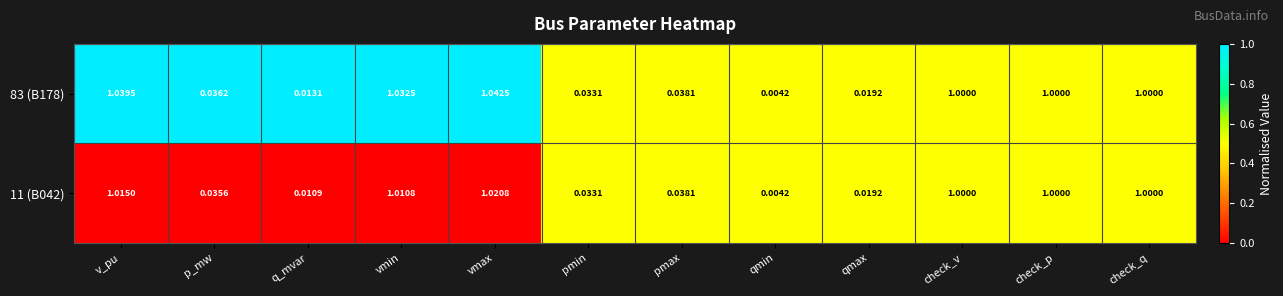

At which category is the sum across all series the highest?

vmax